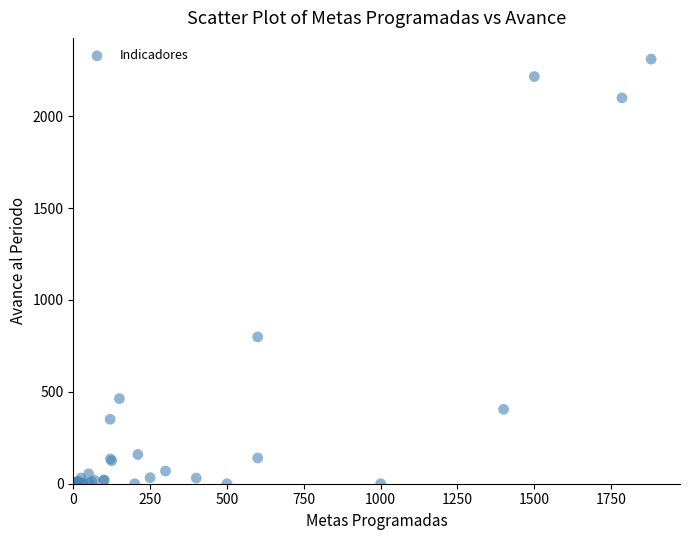

What Y value in the scatter plot is closest to 1155?

799